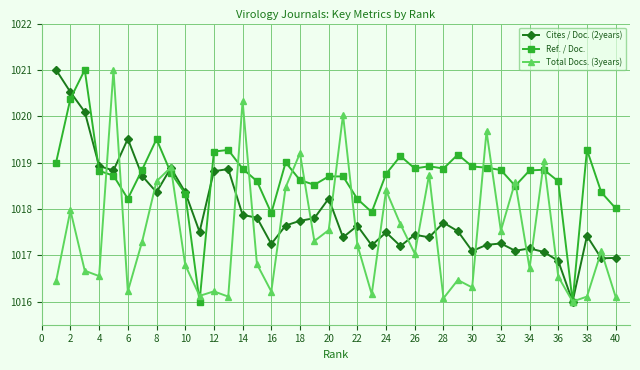

What is the maximum value for Cites / Doc. (2years)?

1021.0